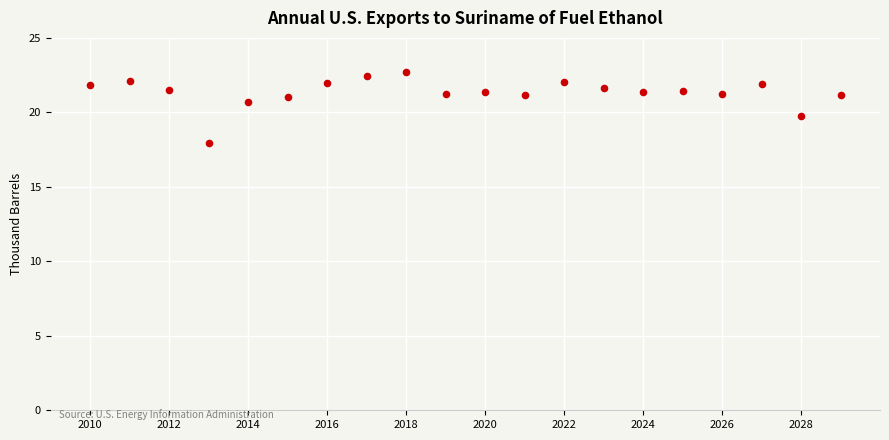

What is the range of Y values (max minus min)?

4.7